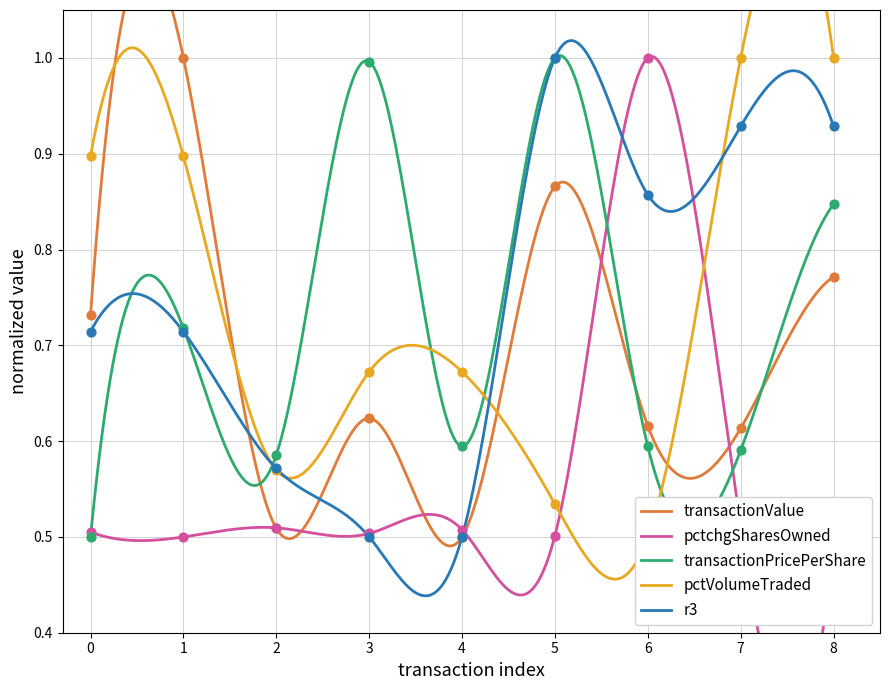

Which series has the largest total across all categories?

pctVolumeTraded